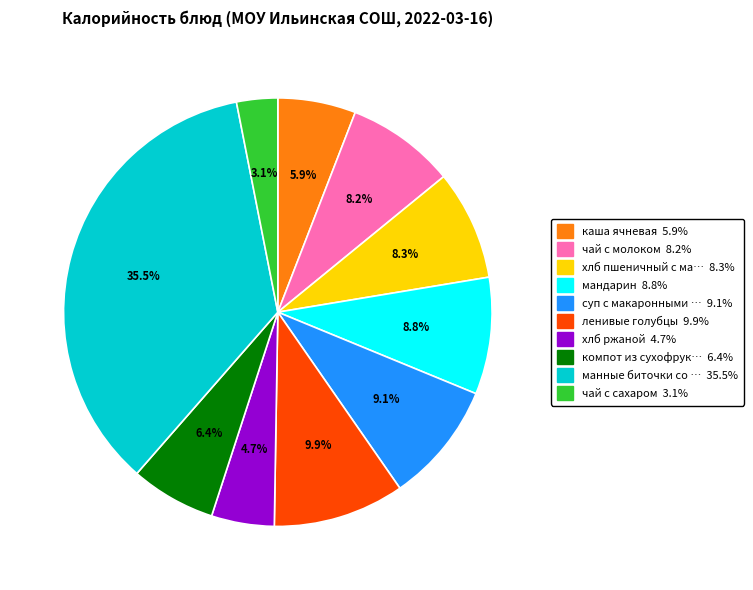

Does суп с макаронными … 9.1% represent more than half of the total?

No